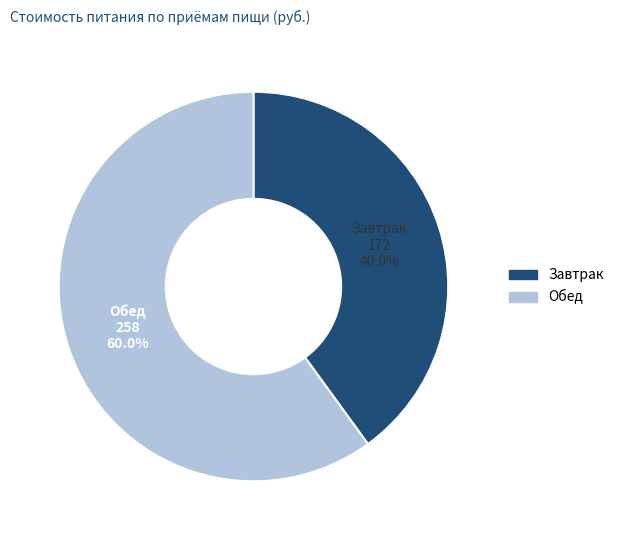

Does Завтрак account for over 50% of the chart?

No